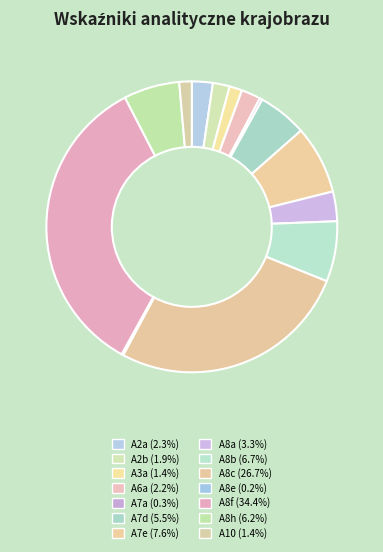

Combined, what portion of the pie is A3a and A7d?

6.9%